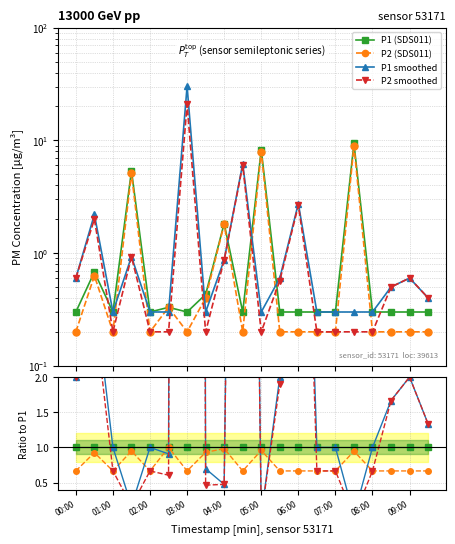

True or false: P2 smoothed has more than 1 interior local peaks.

True